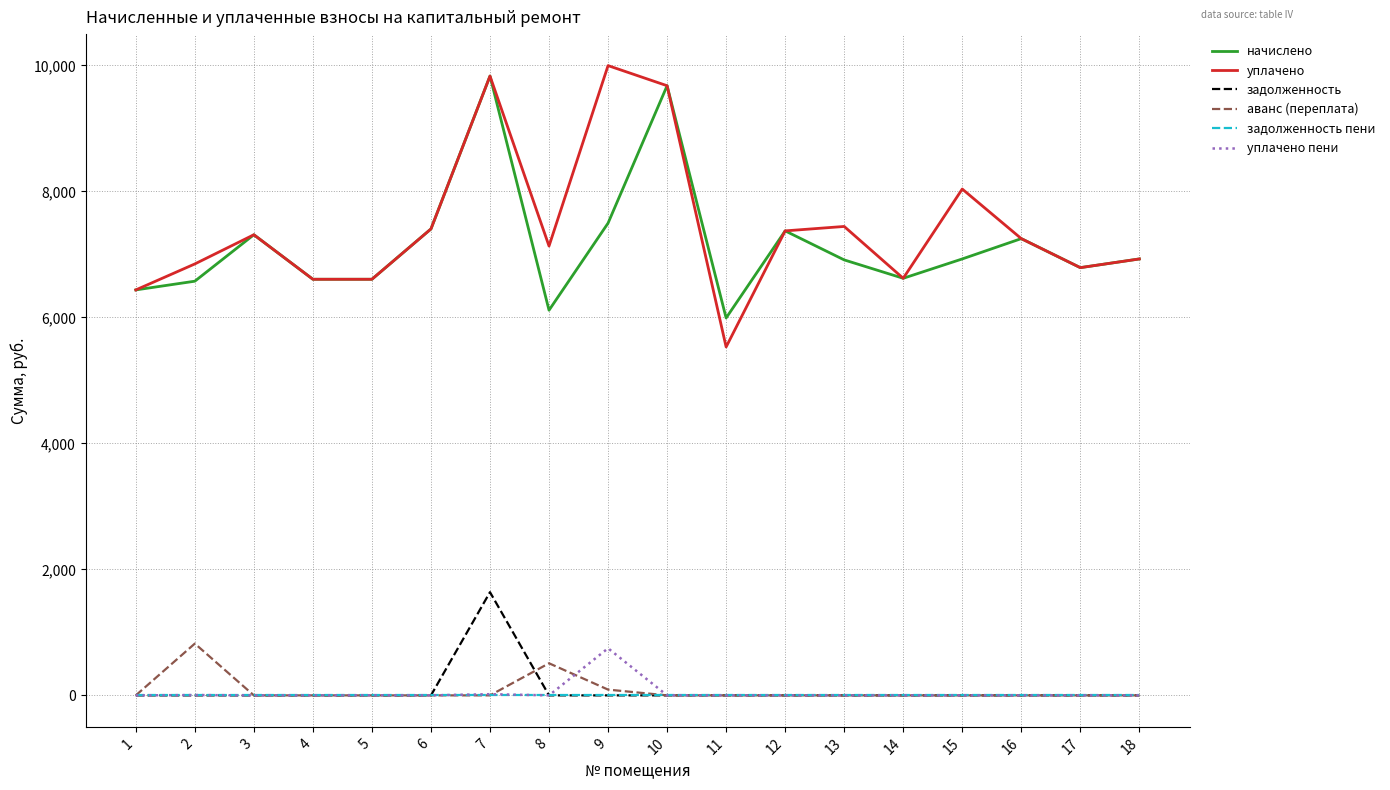

What is the greatest value displayed?

9996.2